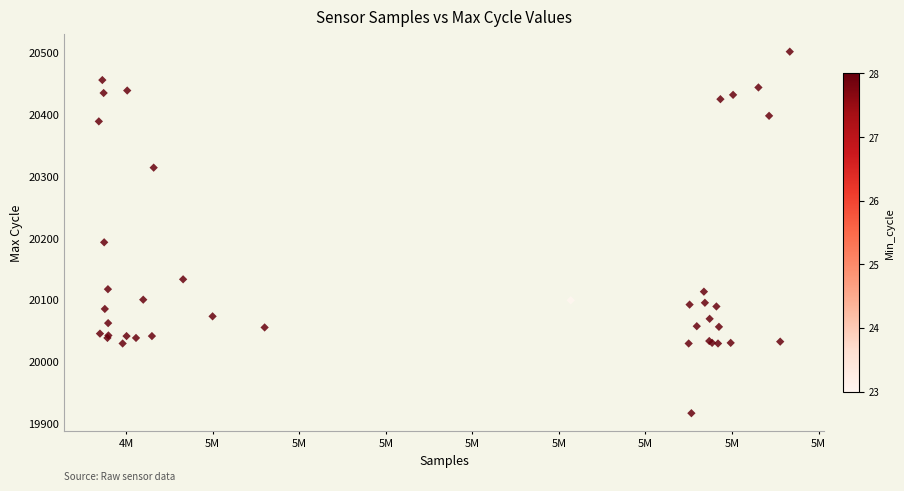

What Y value in the scatter plot is closest to 20209?

20193